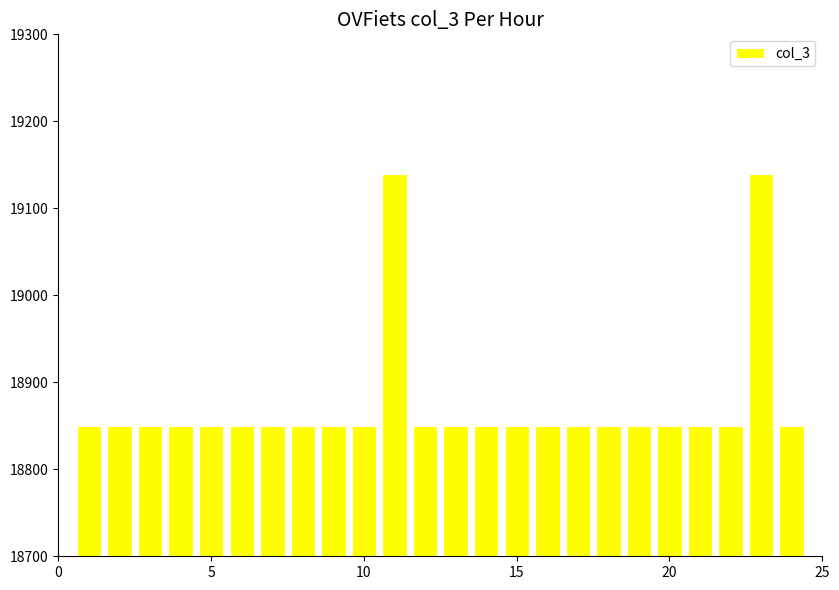

What is the minimum value shown in the chart?

18850